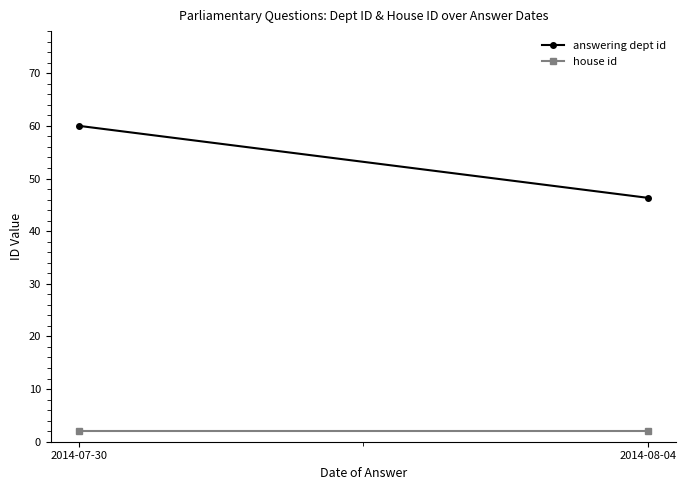

What is the total value across all series at 2014-07-30?

62.0